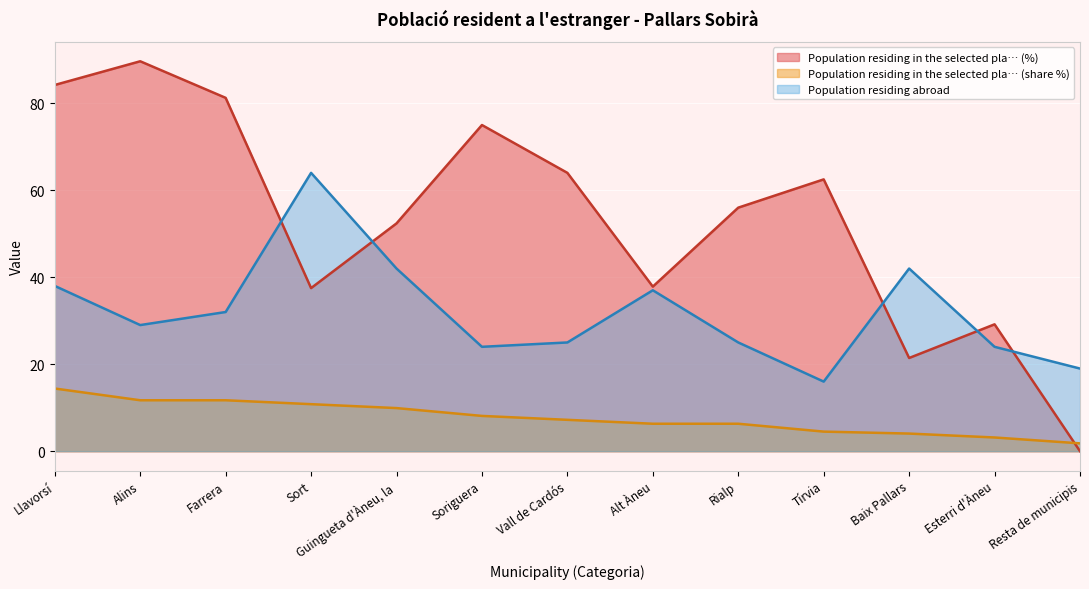

What position from the right is Tírvia?

4